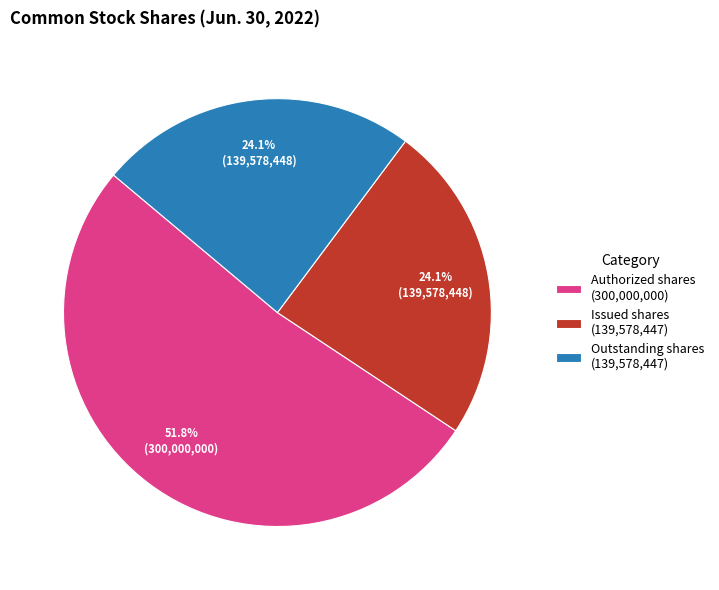

What is the largest slice in the pie chart?

Authorized shares (300,000,000)